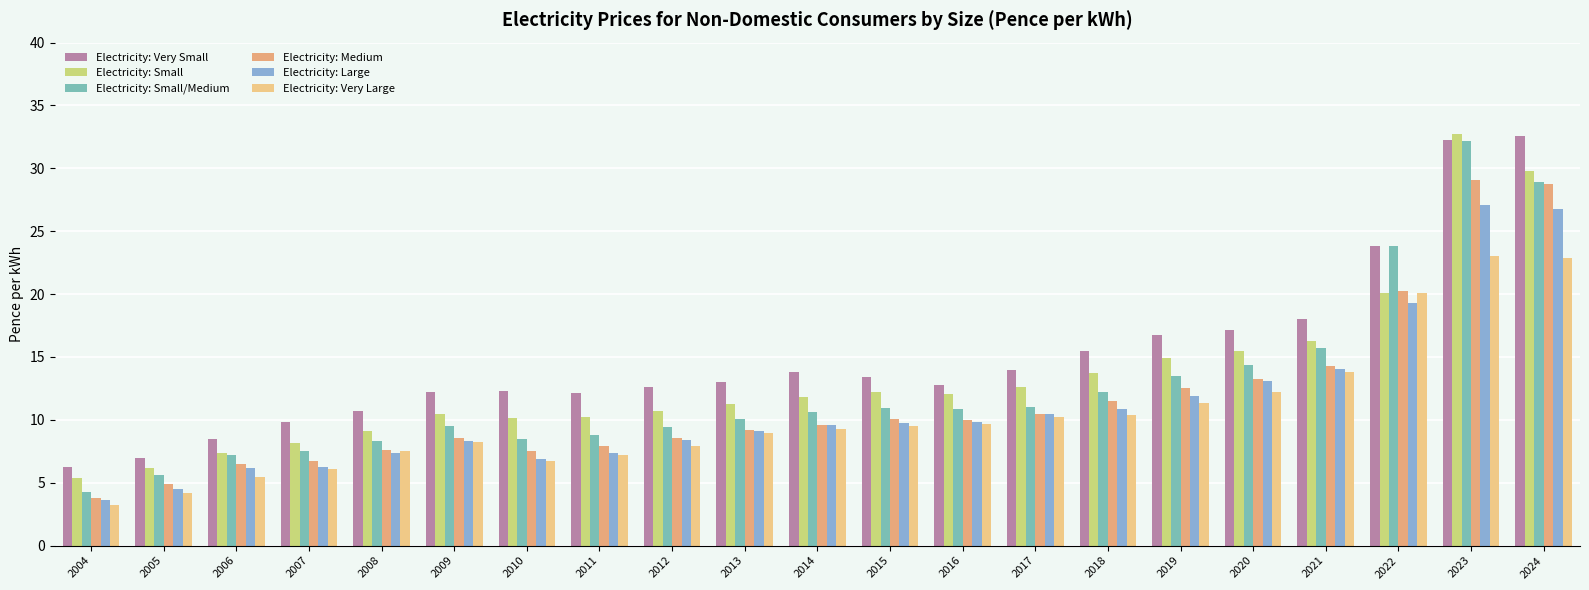

Reading right to left, list all the values displayed in this chart.

Electricity: Very Small: 32.6	32.3	23.8	18.0	17.2	16.7	15.5	14.0	12.8	13.4	13.8	13.0	12.6	12.1	12.3	12.2	10.7	9.8	8.4	7.0	6.3
Electricity: Small: 29.8	32.8	20.1	16.2	15.5	14.9	13.7	12.6	12.1	12.2	11.8	11.3	10.7	10.2	10.1	10.4	9.1	8.2	7.4	6.2	5.3
Electricity: Small/Medium: 28.9	32.2	23.9	15.8	14.4	13.5	12.2	11.0	10.9	10.9	10.6	10.0	9.5	8.8	8.5	9.5	8.3	7.5	7.2	5.6	4.3
Electricity: Medium: 28.7	29.0	20.2	14.3	13.3	12.6	11.5	10.5	10.0	10.0	9.6	9.2	8.6	7.9	7.5	8.5	7.6	6.7	6.5	4.9	3.8
Electricity: Large: 26.8	27.1	19.3	14.1	13.1	11.9	10.8	10.4	9.8	9.8	9.6	9.1	8.4	7.4	6.9	8.3	7.3	6.2	6.2	4.5	3.6
Electricity: Very Large: 22.9	23.0	20.1	13.8	12.2	11.3	10.4	10.2	9.7	9.5	9.3	8.9	7.9	7.2	6.7	8.2	7.5	6.1	5.5	4.2	3.2